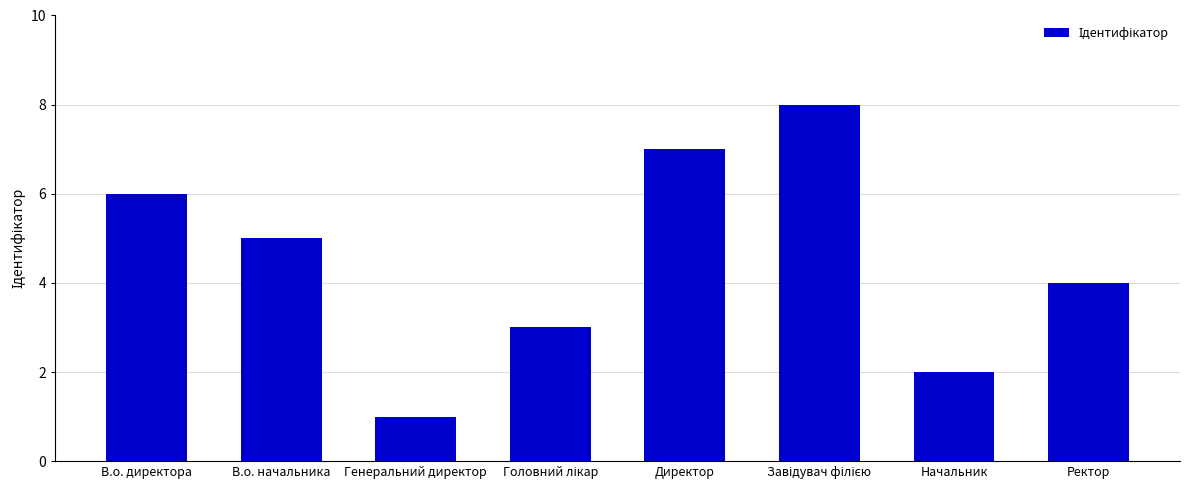

How many bars are there in total?

8